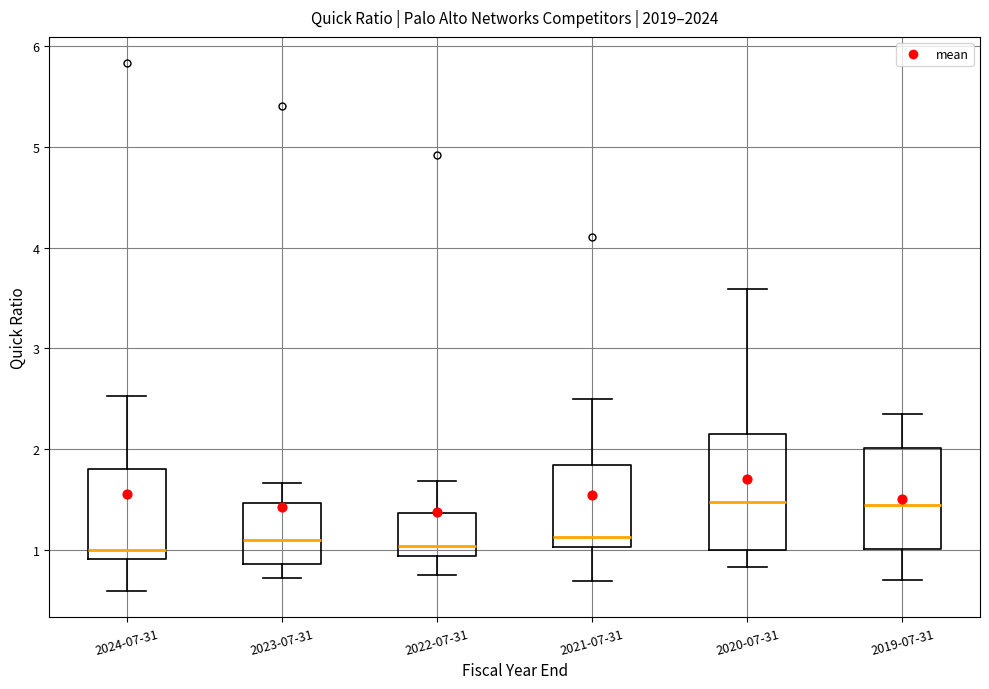

Reading left to right, read every box against the y-axis: the position of its median line, the range the box covers, and the ends of its whiskers. The values are not printed on the chart, so give them approximately, as read against the axis.

2024-07-31: median 1.0, box 0.9 to 1.8, whiskers 0.6 to 2.5
2023-07-31: median 1.1, box 0.9 to 1.5, whiskers 0.7 to 1.7
2022-07-31: median 1.0, box 0.9 to 1.4, whiskers 0.8 to 1.7
2021-07-31: median 1.1, box 1.0 to 1.8, whiskers 0.7 to 2.5
2020-07-31: median 1.5, box 1.0 to 2.1, whiskers 0.8 to 3.6
2019-07-31: median 1.4, box 1.0 to 2.0, whiskers 0.7 to 2.4